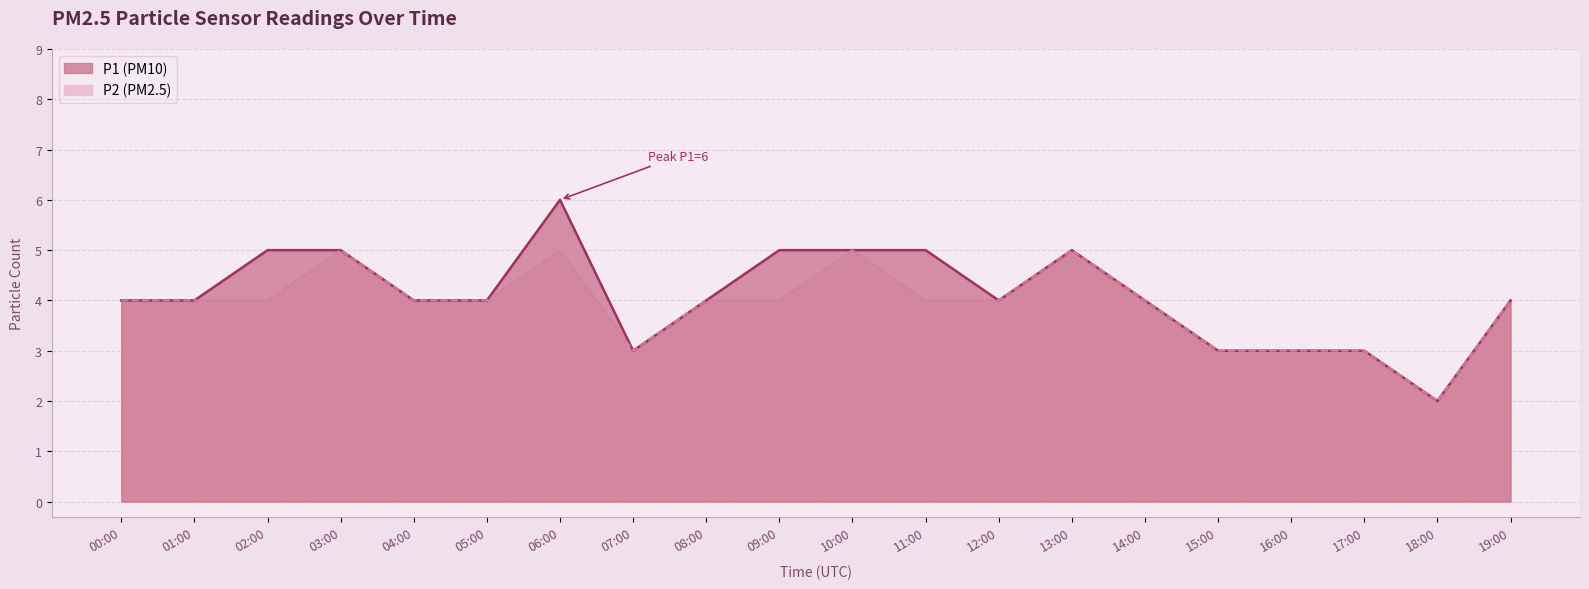

How many interior local peaks does the P1 series have?

2